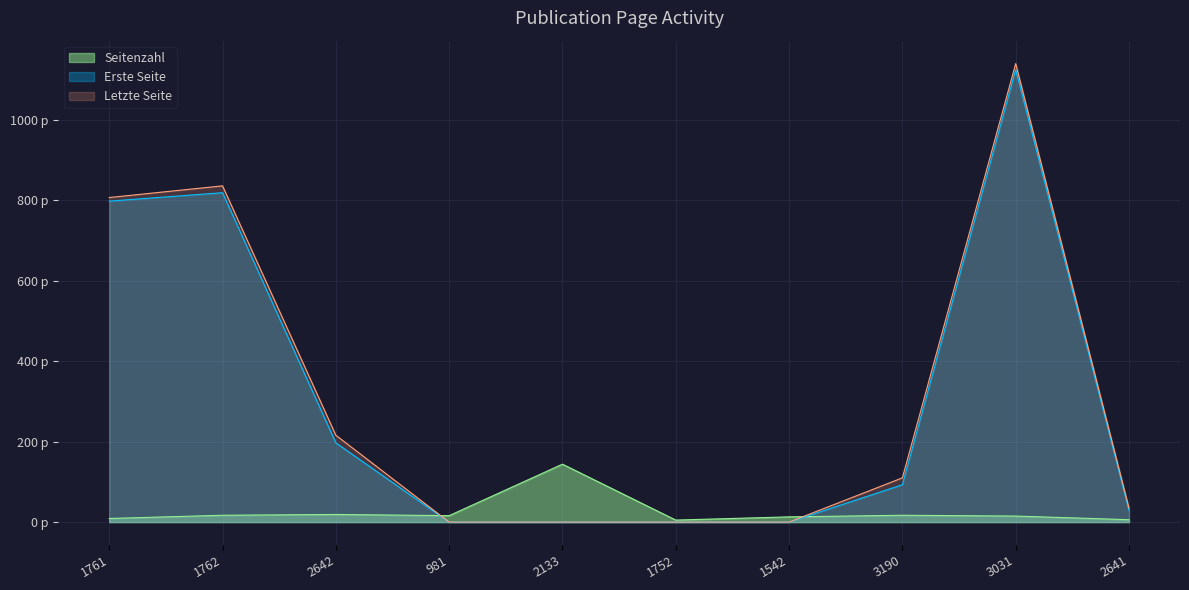

What is the sum of all Letzte Seite values?

3144